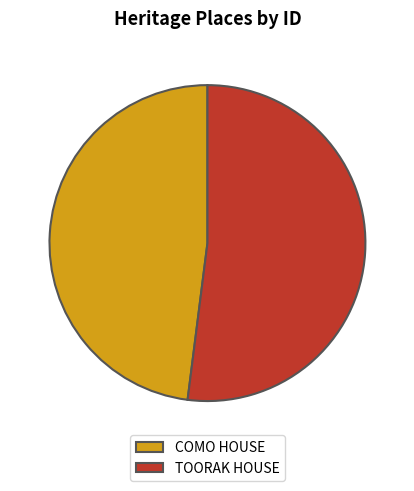

Is it true that TOORAK HOUSE is 52% of the pie?

True